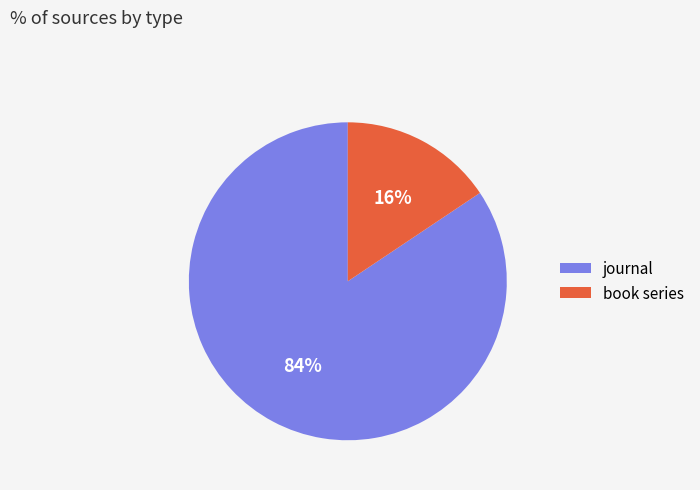

What is the smallest slice in the pie chart?

book series